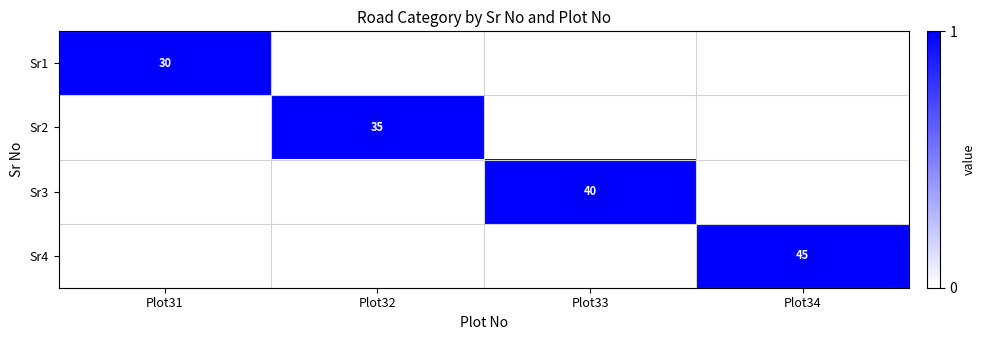

Is it true that Sr2 equals 35 at Plot32?

True